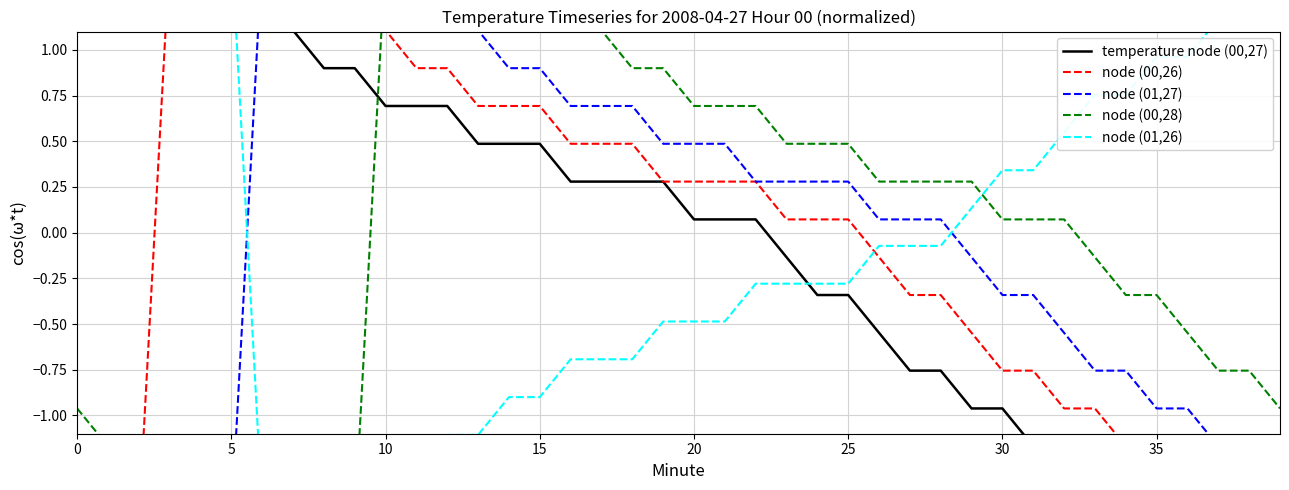

True or false: node (00,26) has more than 1 interior local peaks.

False